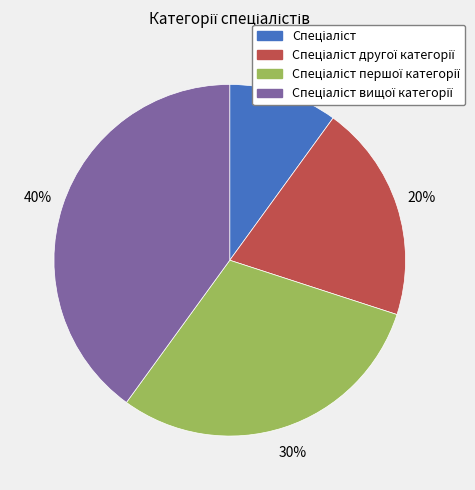

To the nearest percent, what is the difference between the largest and smallest slice percentages?

30%